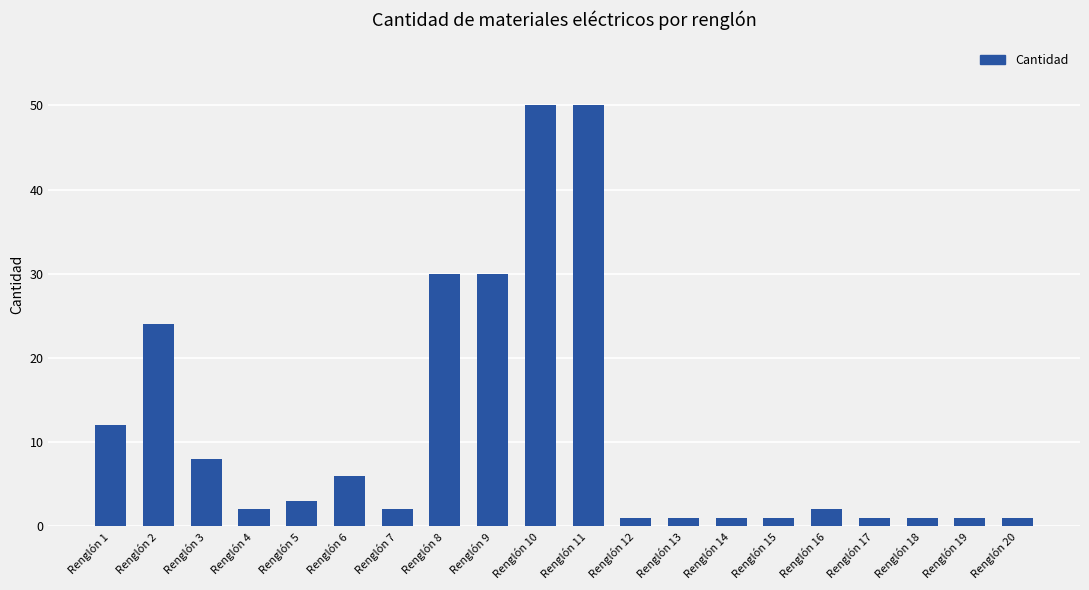

Reading left to right, transcribe all the data shown in this chart.

12	24	8	2	3	6	2	30	30	50	50	1	1	1	1	2	1	1	1	1